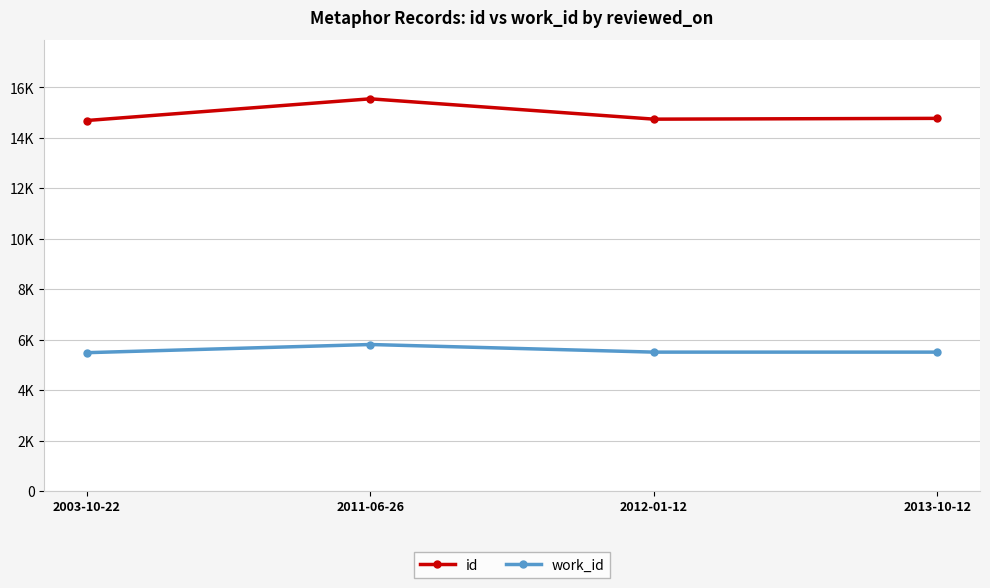

Which has a higher value, 2003-10-22 or 2011-06-26?

2011-06-26